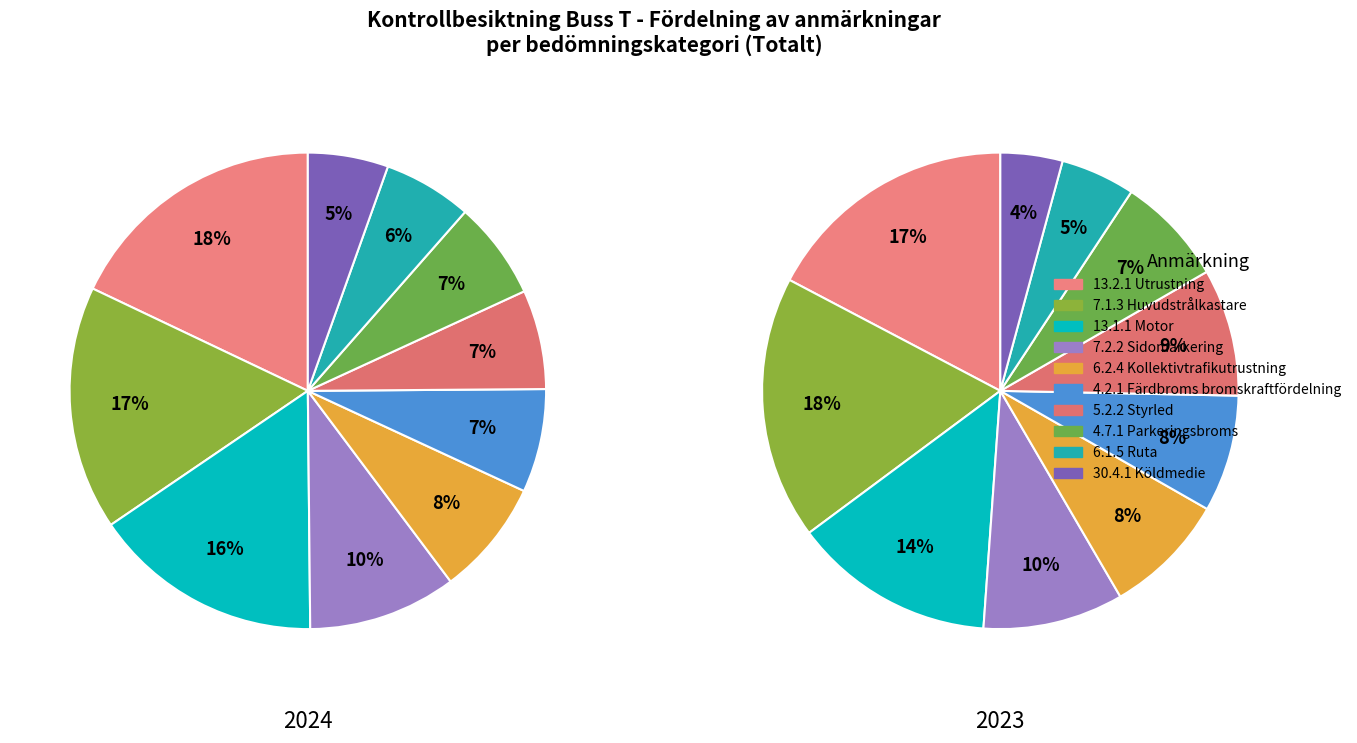

Do values_2024 and values_2023 together represent more than half of the pie?

No